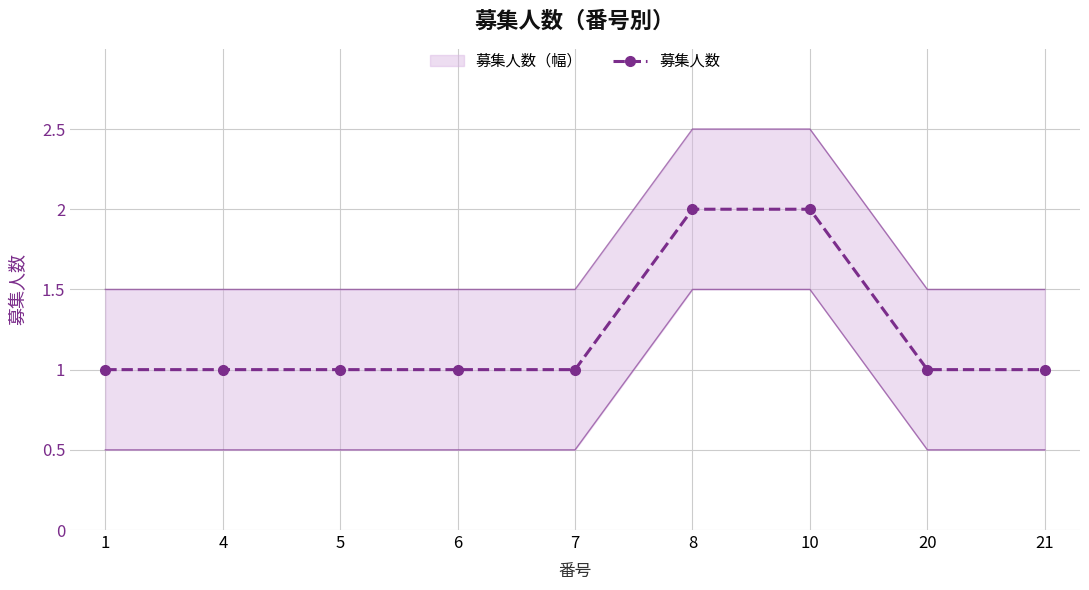

Between 7 and 5, which is larger?

7